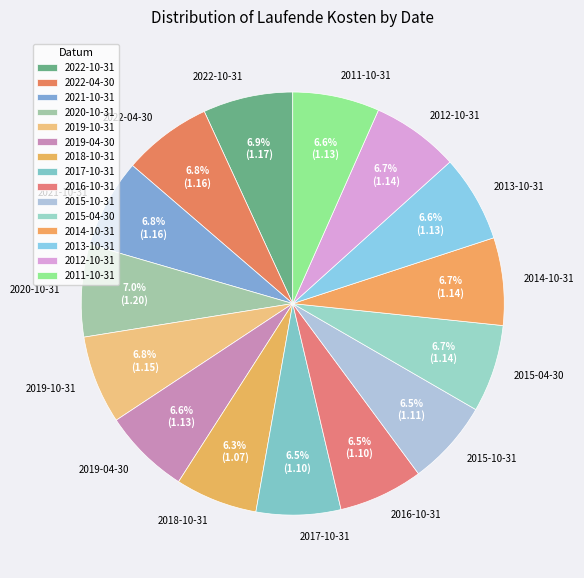

To the nearest percent, what is the average slice percentage?

7%